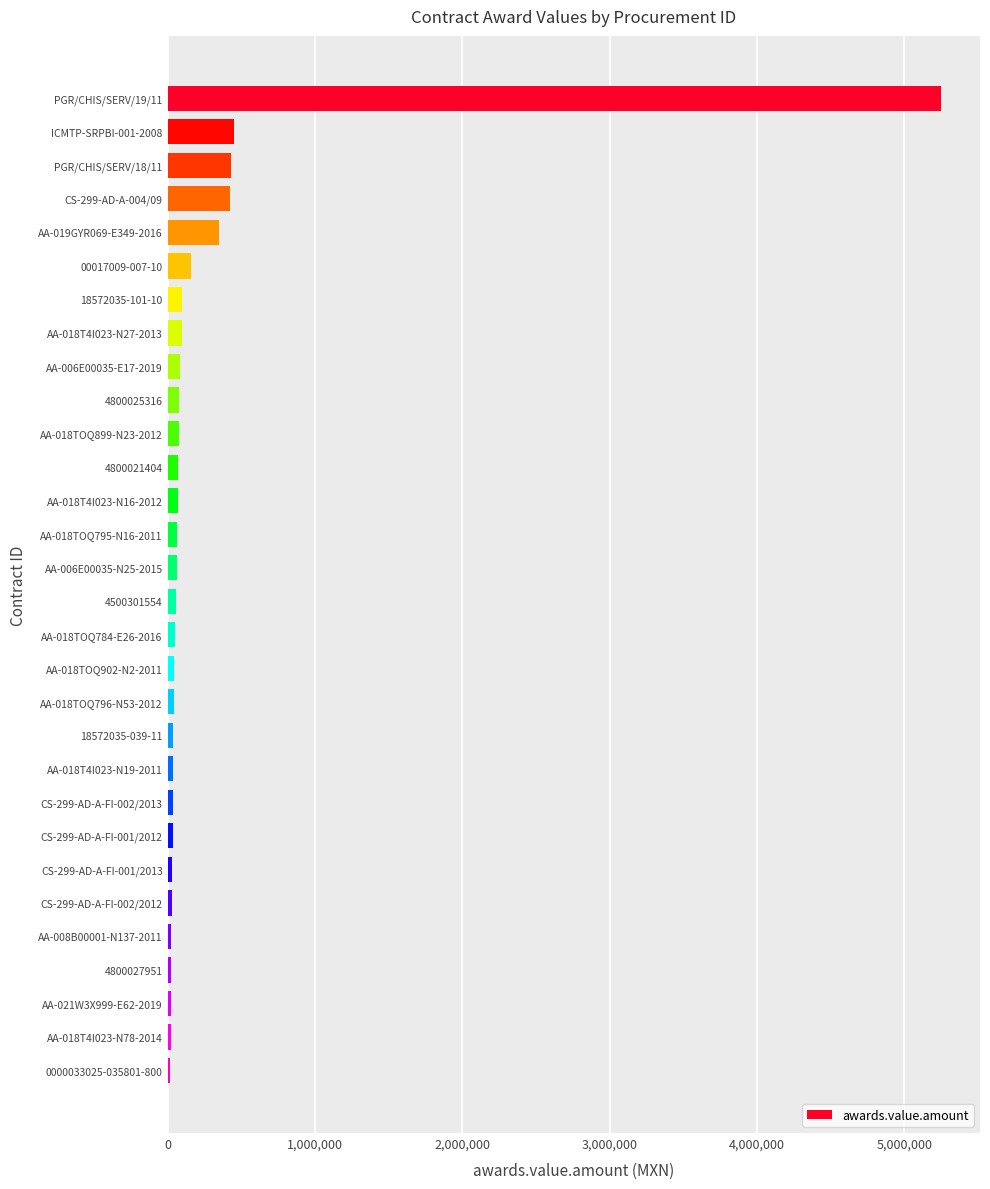

At which category does the chart reach its peak across all series?

PGR/CHIS/SERV/19/11